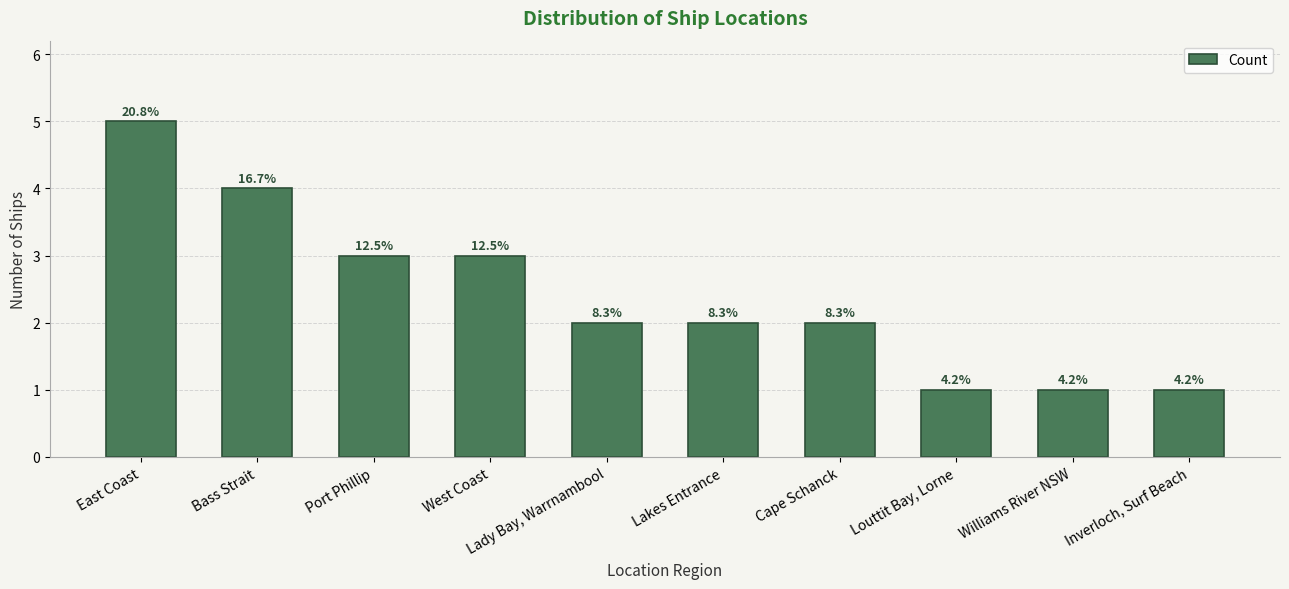

What is the label of the 9th bar from the left?

Williams River NSW